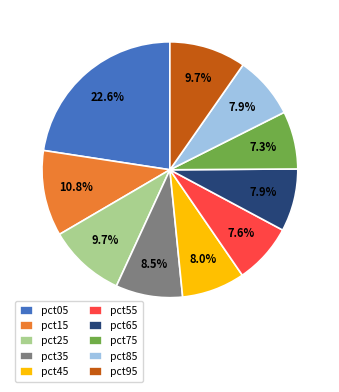

To the nearest percent, what is the combined percentage of pct65 and pct15?

19%